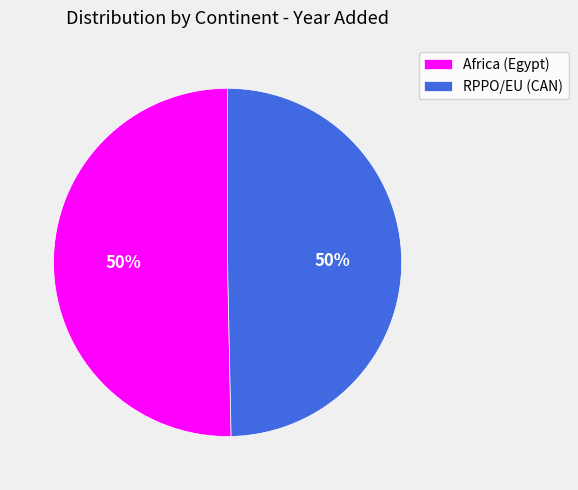

To the nearest percent, what portion does RPPO/EU (CAN) represent?

50%